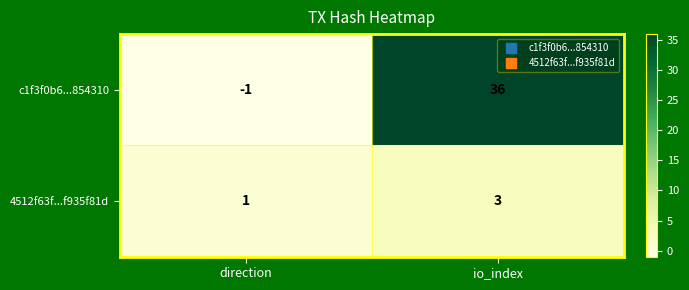

Which series has the largest total across all categories?

c1f3f0b6...854310